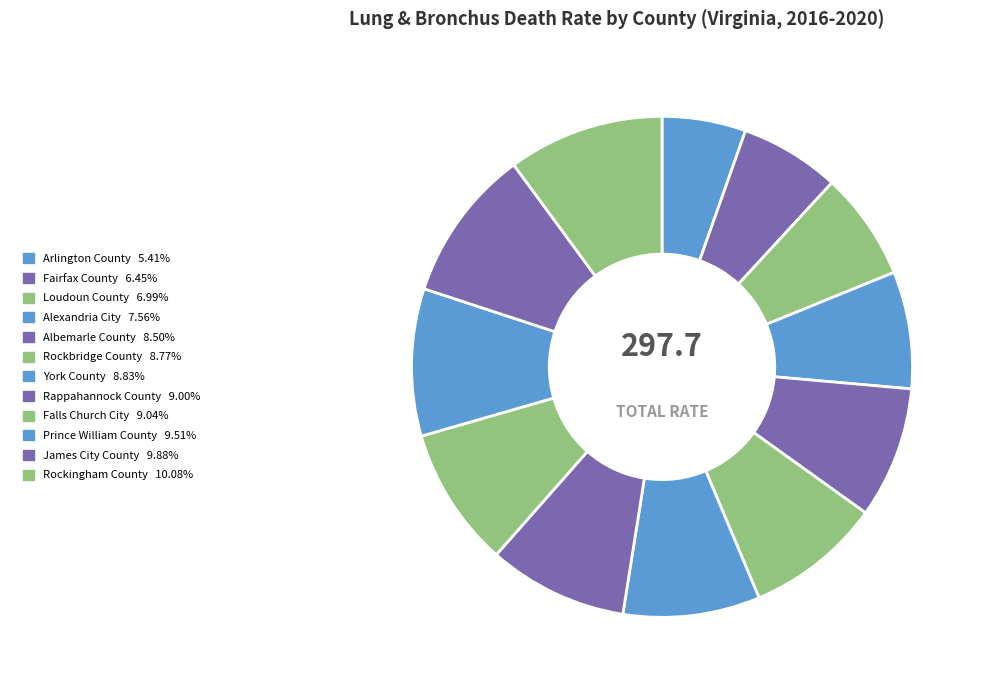

To the nearest percent, what portion does Loudoun County represent?

7%